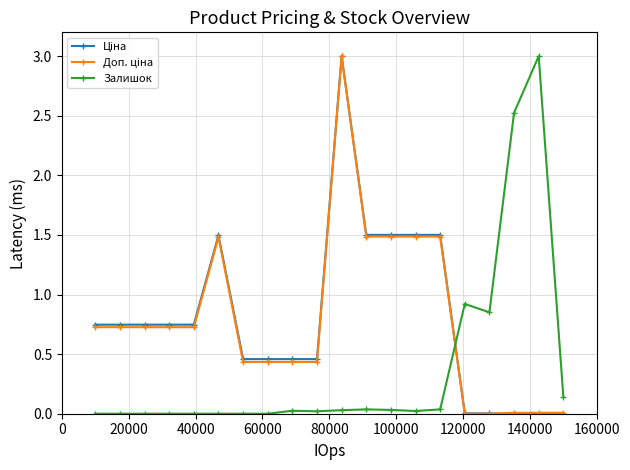

What is the highest value of the Залишок series?

3.0